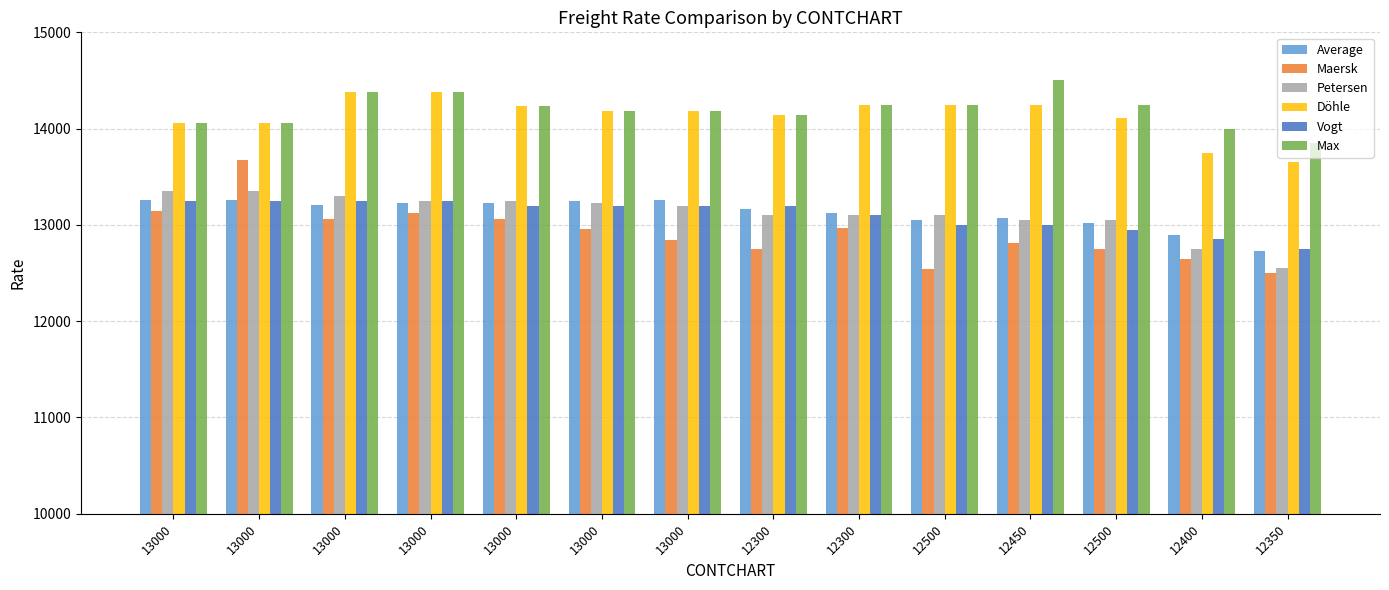

Reading right to left, transcribe all the data shown in this chart.

Average: 12350=12725	12400=12894	12500=13020	12450=13072	12500=13053	12300=13119	12300=13166	13000=13259	13000=13246	13000=13223	13000=13226	13000=13207	13000=13263	13000=13254
Maersk: 12350=12500	12400=12642	12500=12750	12450=12811	12500=12545	12300=12967	12300=12750	13000=12842	13000=12961	13000=13060	13000=13125	13000=13058	13000=13673	13000=13140
Petersen: 12350=12550	12400=12750	12500=13050	12450=13050	12500=13100	12300=13100	12300=13100	13000=13200	13000=13225	13000=13250	13000=13250	13000=13300	13000=13350	13000=13350
Döhle: 12350=13650	12400=13750	12500=14107	12450=14250	12500=14250	12300=14246	12300=14144	13000=14184	13000=14184	13000=14234	13000=14383	13000=14383	13000=14060	13000=14060
Vogt: 12350=12750	12400=12850	12500=12950	12450=13000	12500=13000	12300=13100	12300=13200	13000=13200	13000=13200	13000=13200	13000=13250	13000=13250	13000=13250	13000=13250
Max: 12350=13850	12400=14000	12500=14250	12450=14500	12500=14250	12300=14246	12300=14144	13000=14184	13000=14184	13000=14234	13000=14383	13000=14383	13000=14060	13000=14060